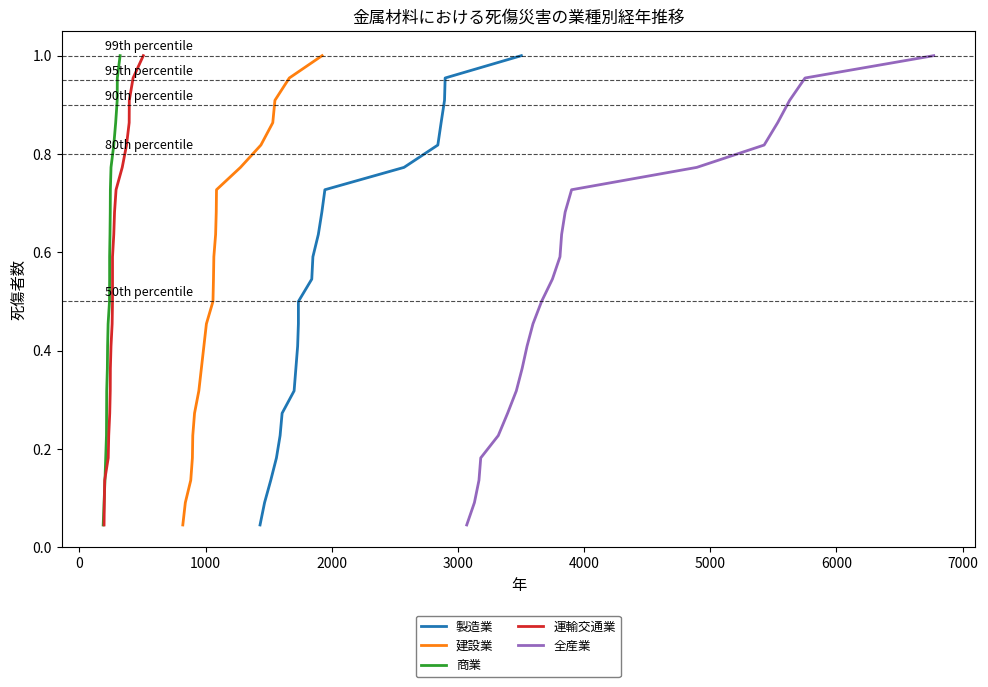

True or false: 全産業 has a value of 0.2 at 13.

False